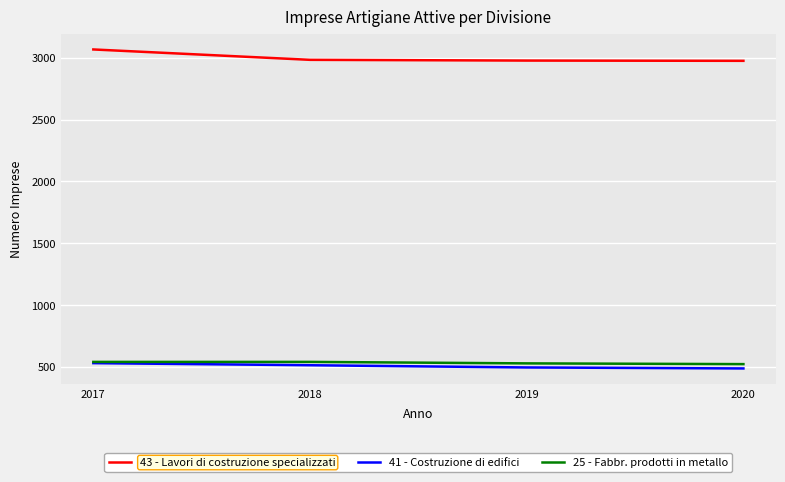

What are all the series names shown in the legend?

43 - Lavori di costruzione specializzati, 41 - Costruzione di edifici, 25 - Fabbr. prodotti in metallo